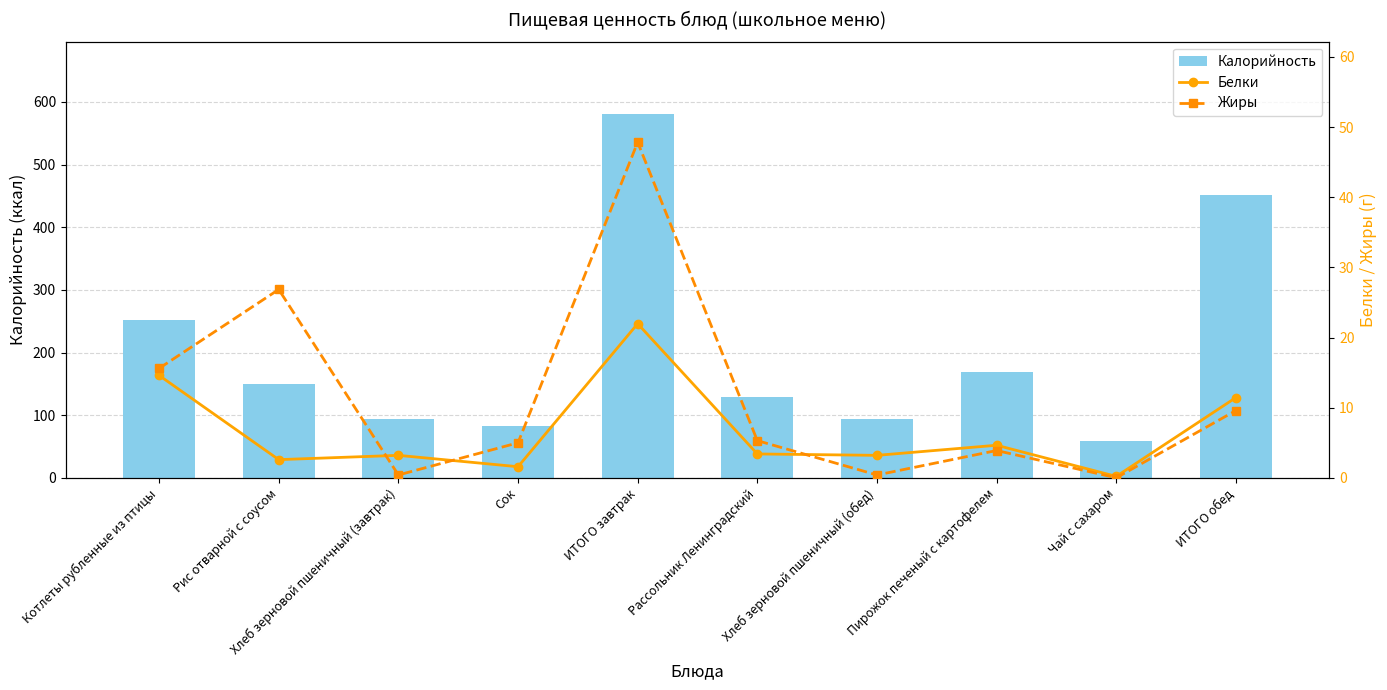

Is it true that Жиры equals 6.0 at ИТОГО обед?

False